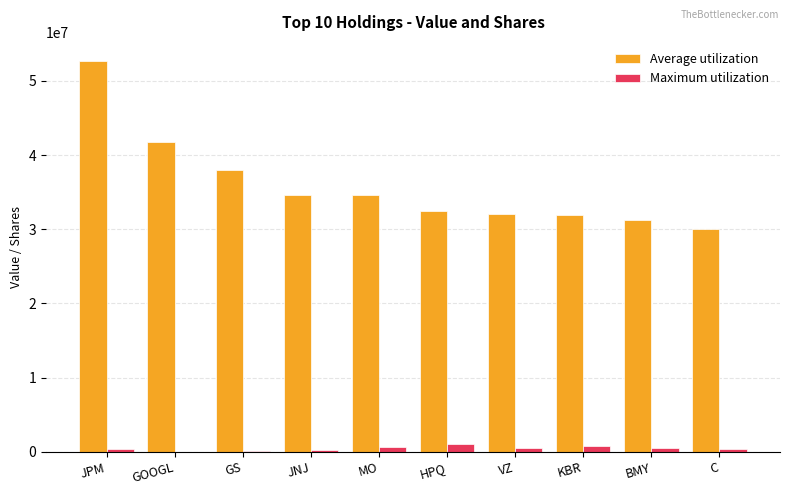

At which category does the chart reach its peak across all series?

JPM